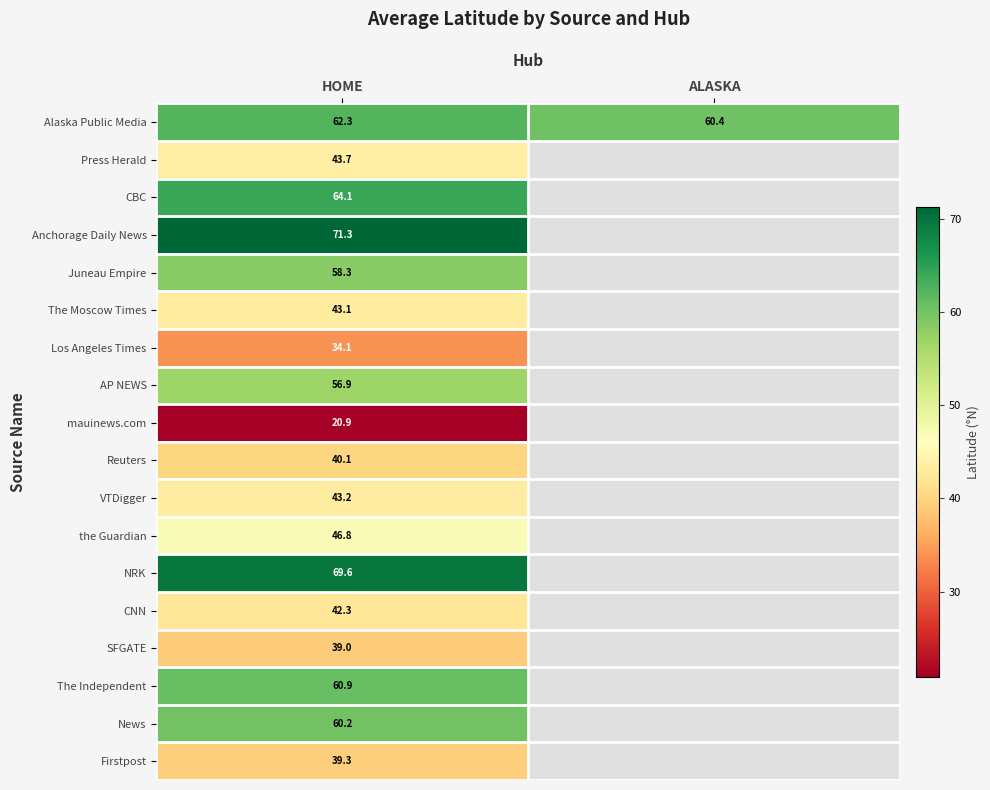

Rank the series at HOME from lowest to highest value.

mauinews.com, Los Angeles Times, SFGATE, Firstpost, Reuters, CNN, The Moscow Times, VTDigger, Press Herald, the Guardian, AP NEWS, Juneau Empire, News, The Independent, Alaska Public Media, CBC, NRK, Anchorage Daily News